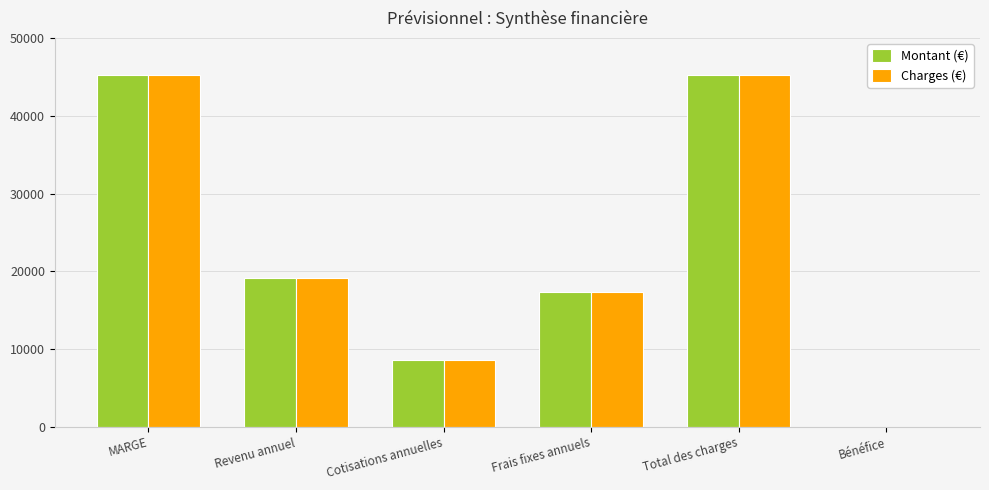

Are the bars horizontal?

No